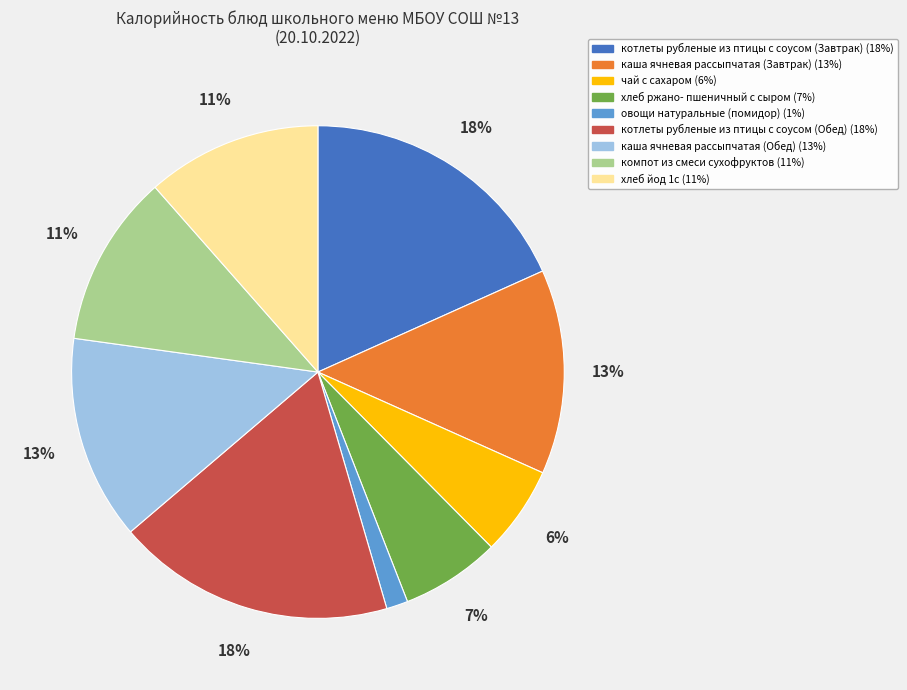

To the nearest percent, what is the average slice percentage?

11%